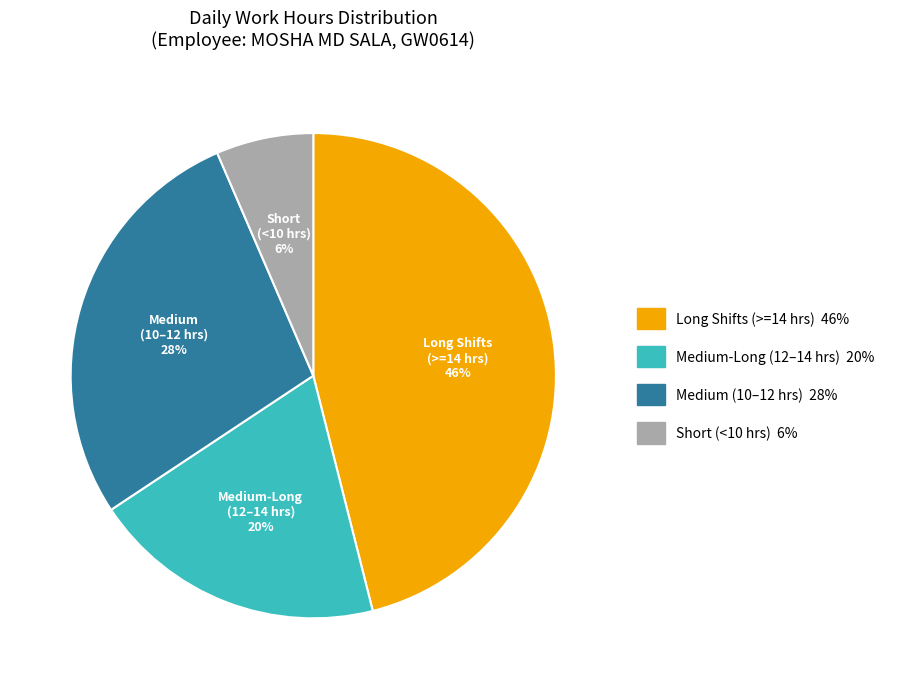

Is there any slice that represents more than half of the pie?

No